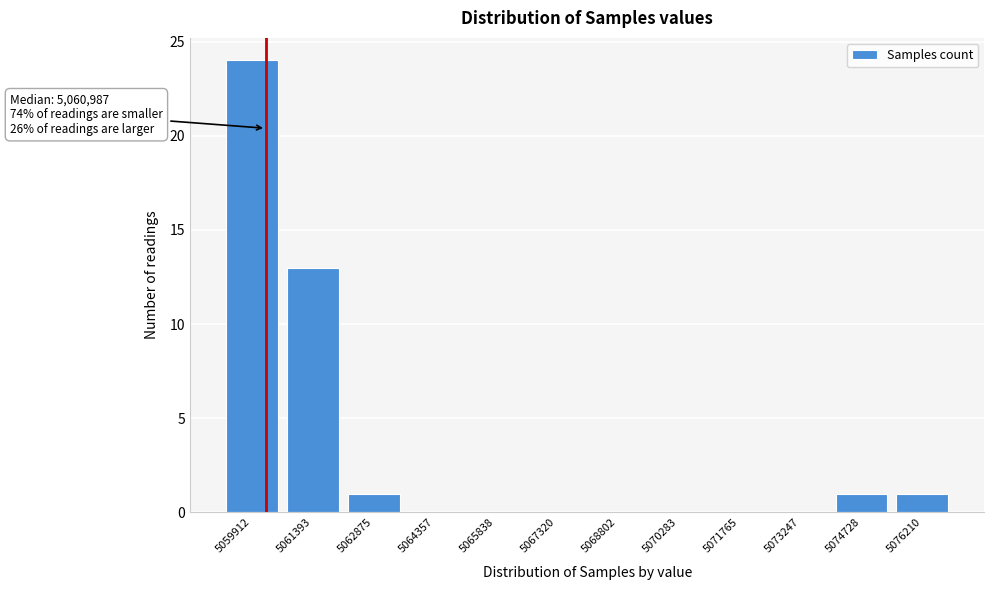

Reading left to right, what are all the values shown in this chart?

5059912=24	5061393=13	5062875=1	5064357=0	5065838=0	5067320=0	5068802=0	5070283=0	5071765=0	5073247=0	5074728=1	5076210=1